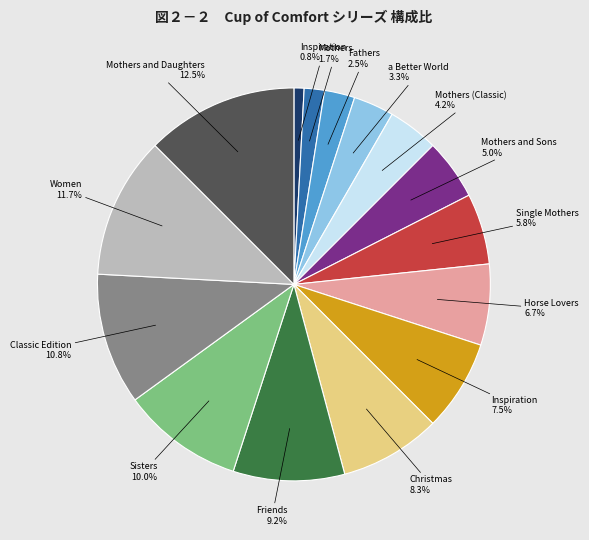

Is there a majority slice in this chart?

No